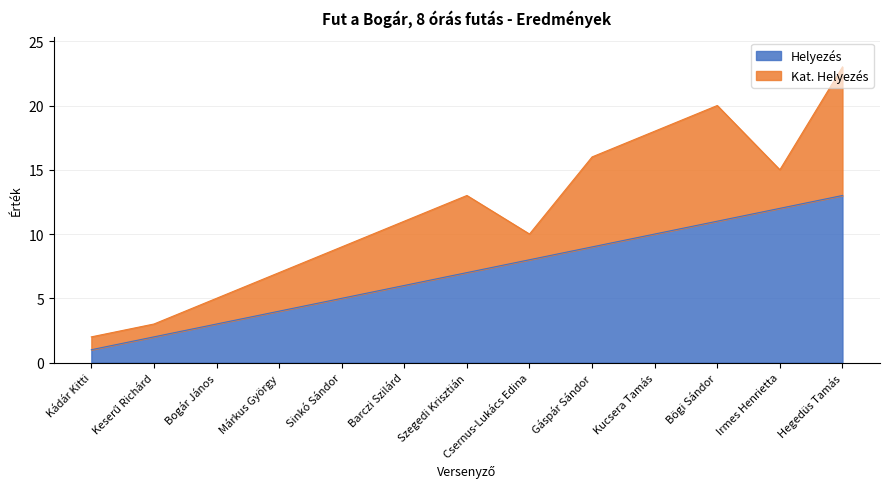

Which label corresponds to the smallest value in the chart?

Kádár Kitti